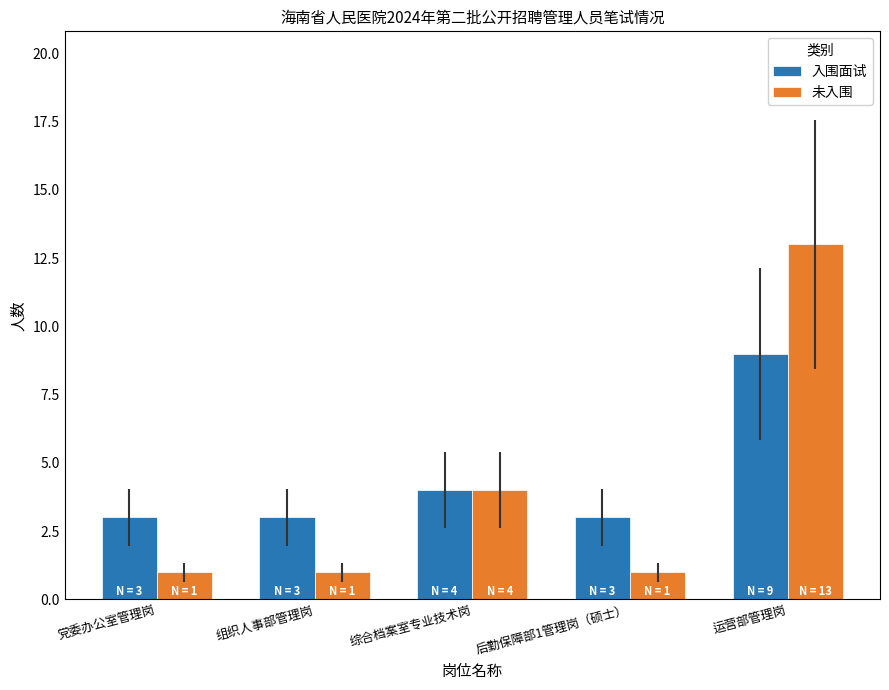

Is the value of 未入围 at 综合档案室专业技术岗 greater than the value of 入围面试 at 运营部管理岗?

No